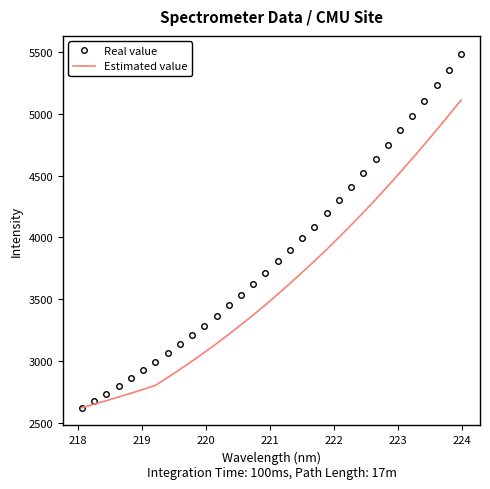

What is the sum of all Real value values?

123616.3